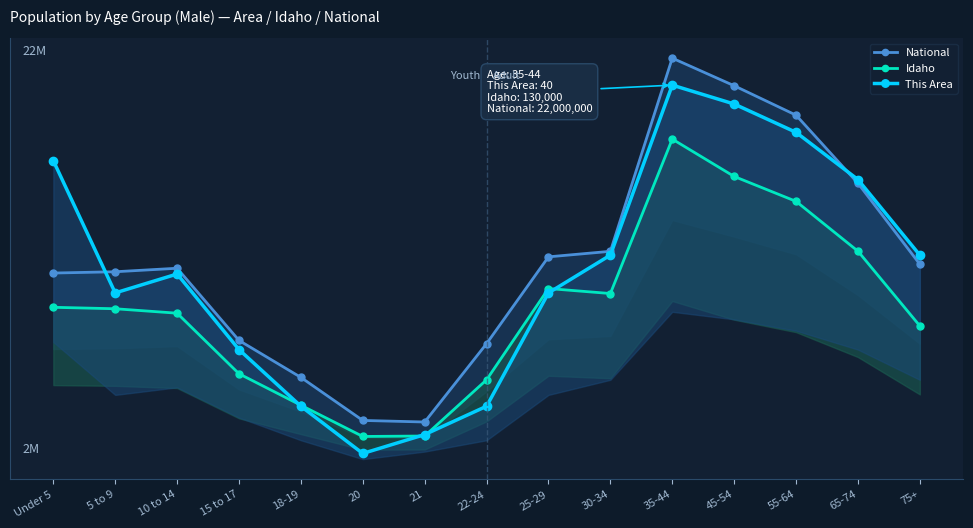

What is the label of the 4th point from the right?

45-54